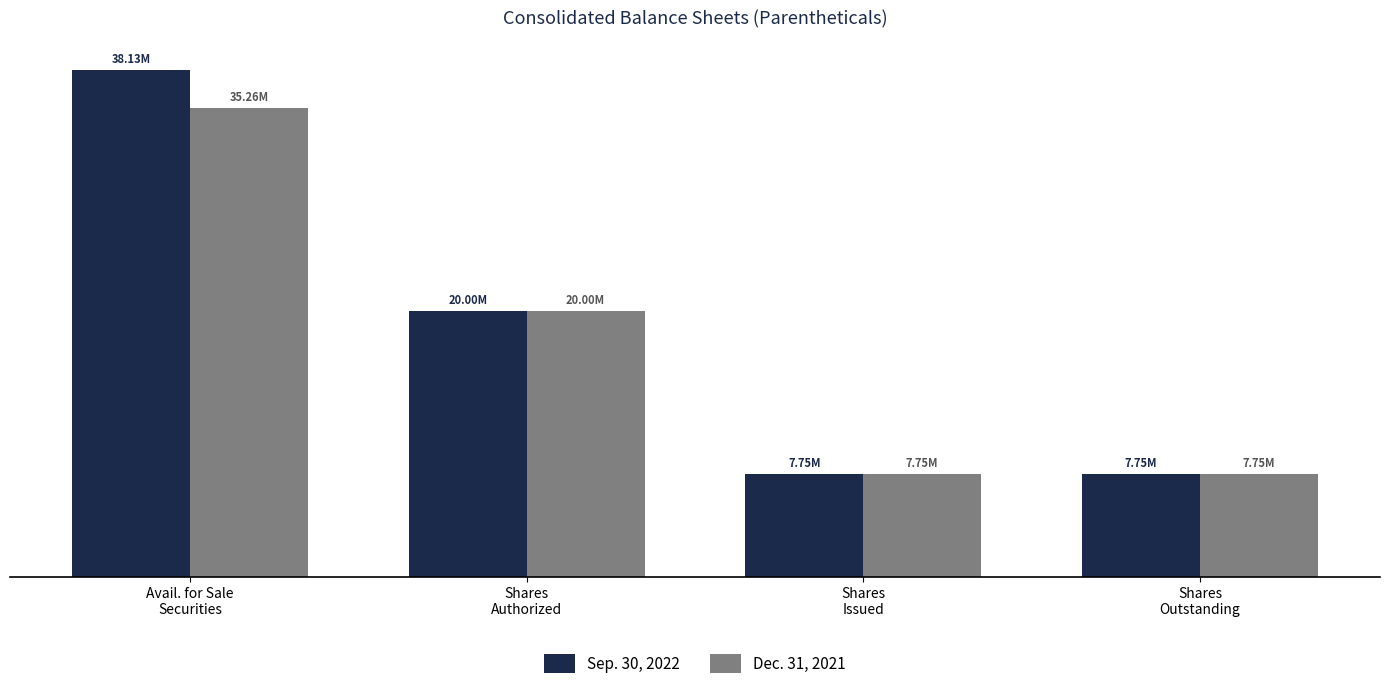

At which category is the sum across all series the highest?

Avail. for Sale
Securities